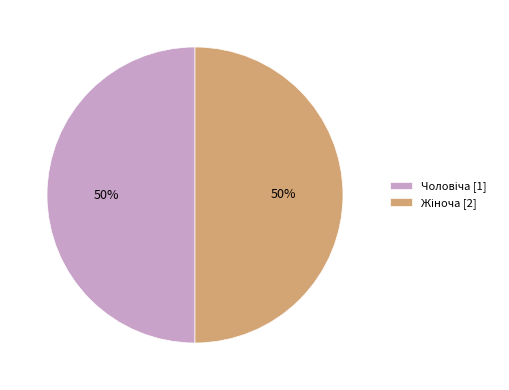

To the nearest percent, what is the average slice percentage?

50%